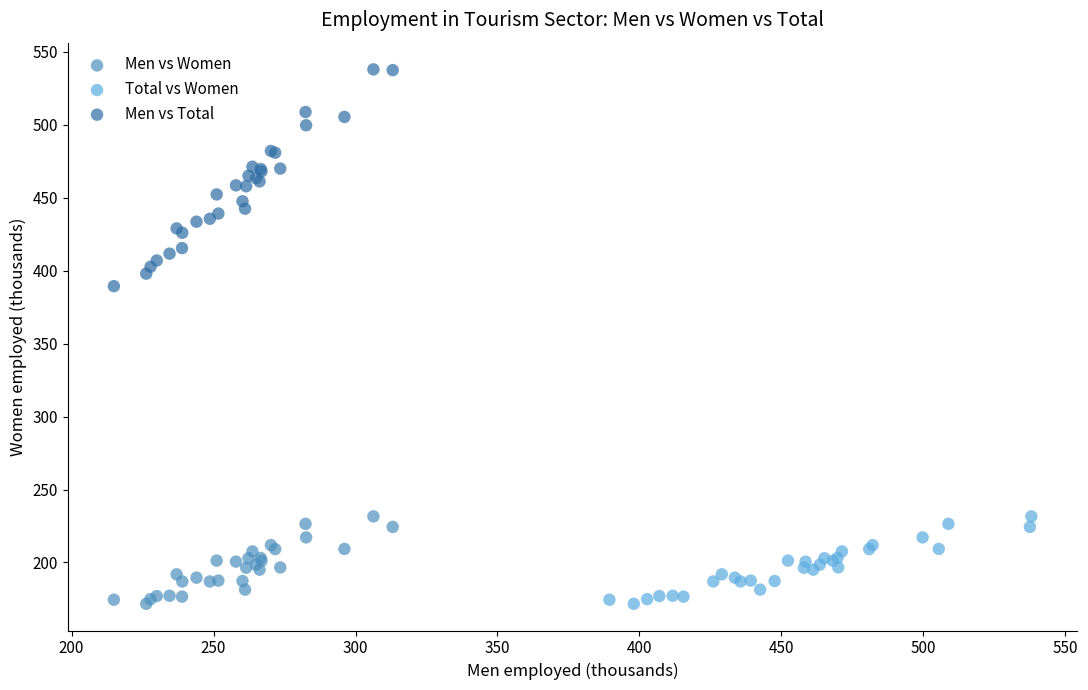

Which series reaches the maximum Y coordinate?

Men vs Total